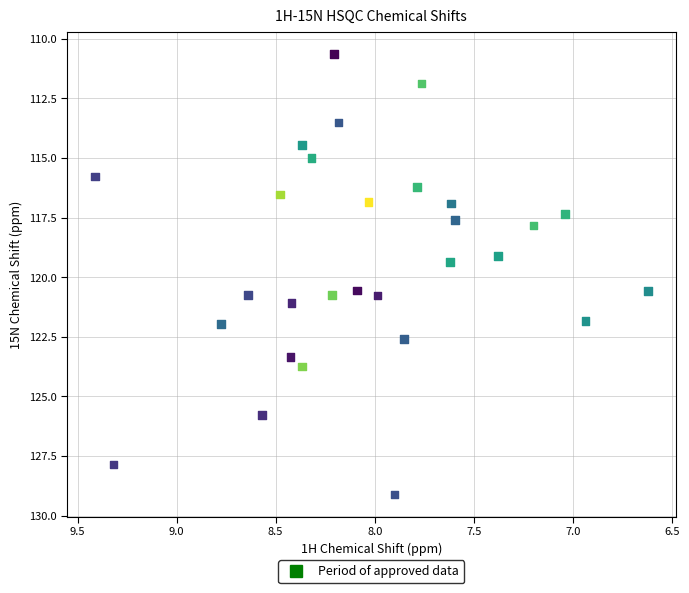

What is the range of Y values (max minus min)?

18.5